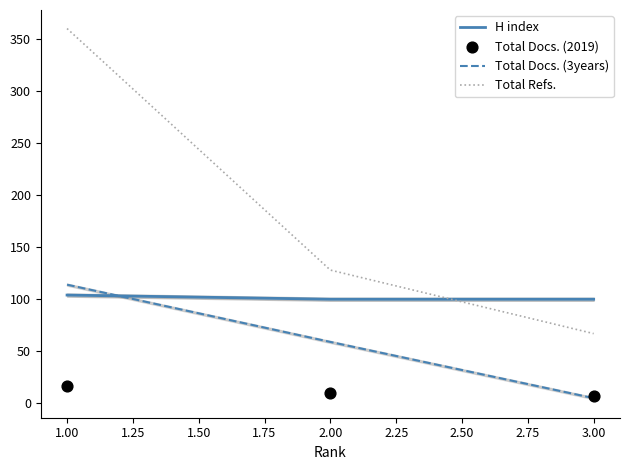

At how many categories does at least one series exceed 179?

1